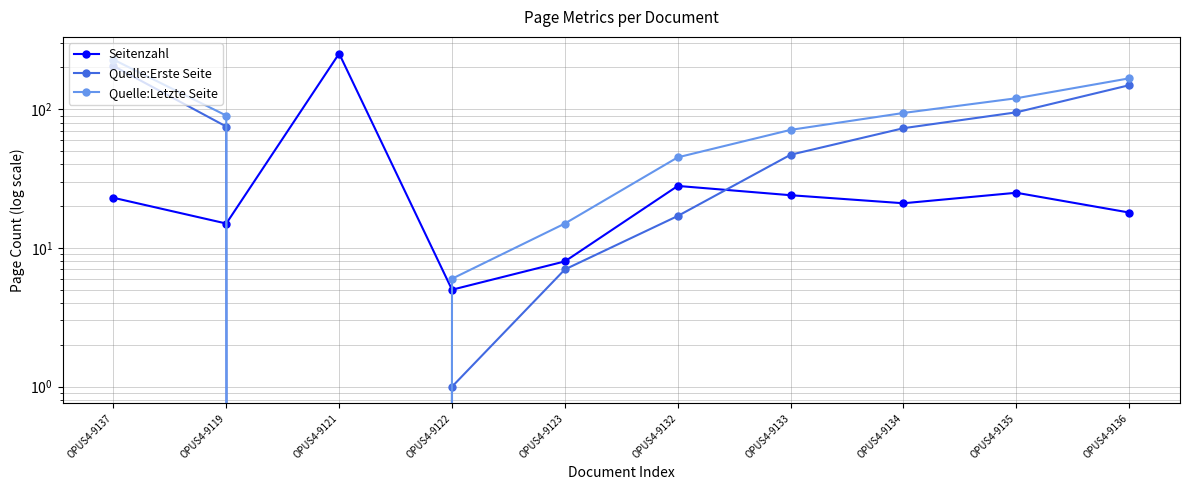

Is it true that Quelle:Letzte Seite equals 45 at OPUS4-9132?

True